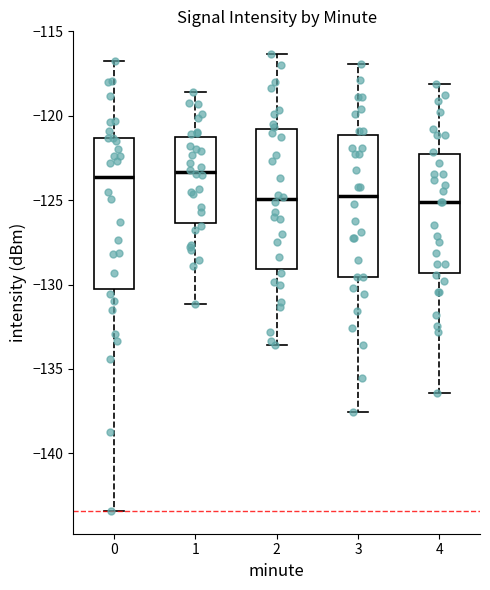

Reading left to right, read every box against the y-axis: the position of its median line, the range the box covers, and the ends of its whiskers. The values are not printed on the chart, so give them approximately, as read against the axis.

0: median -123.5, box -130.5 to -121.5, whiskers -143.5 to -117.0
1: median -123.5, box -126.5 to -121.5, whiskers -131.0 to -118.5
2: median -125.0, box -129.0 to -121.0, whiskers -133.5 to -116.5
3: median -124.5, box -129.5 to -121.0, whiskers -137.5 to -117.0
4: median -125.0, box -129.5 to -122.5, whiskers -136.5 to -118.0